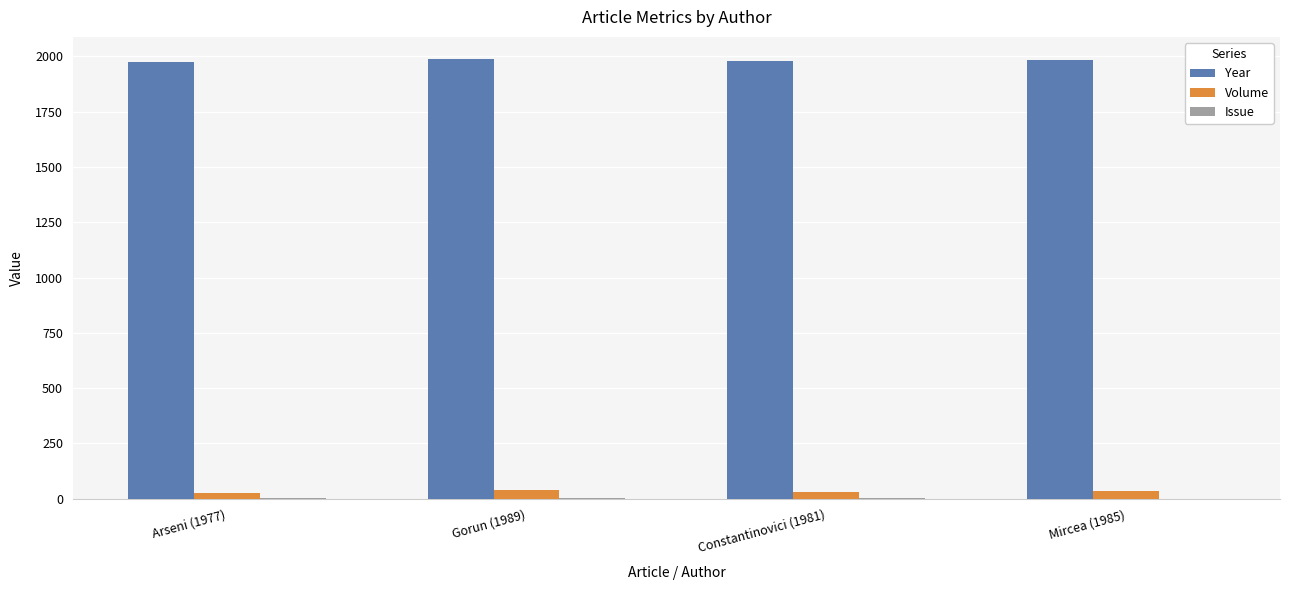

The Year series shows 3373 at Arseni (1977). True or false?

False